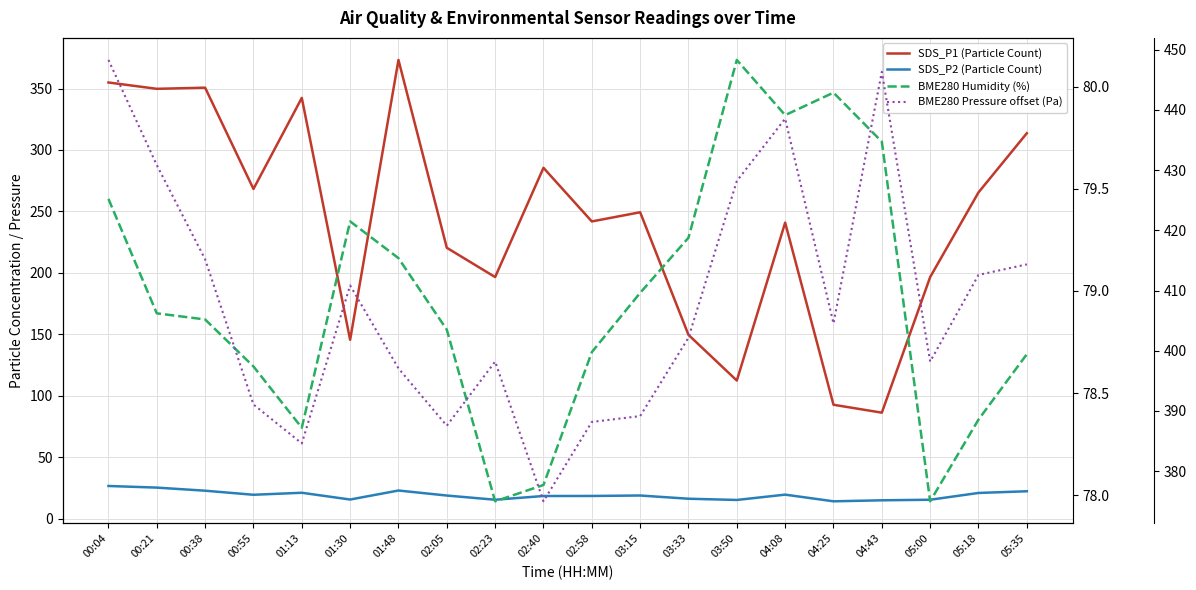

Reading left to right, what are all the values shown in this chart?

SDS_P1 (Particle Count): 354.9	349.8	350.7	268.3	342.4	145.6	373.2	220.4	196.6	285.5	241.9	249.3	149.6	112.5	240.9	92.8	86.3	196.6	265.5	313.6
SDS_P2 (Particle Count): 26.7	25.4	22.8	19.5	21.1	15.7	23.0	18.9	15.5	18.5	18.6	18.9	16.3	15.3	19.6	14.2	15.0	15.5	21.0	22.4
BME280 Humidity (%): 79.5	78.9	78.9	78.6	78.3	79.3	79.2	78.8	78.0	78.0	78.7	79.0	79.3	80.1	79.9	80.0	79.7	78.0	78.4	78.7
BME280 Pressure offset (Pa): 448.3	430.8	415.2	391.1	384.6	410.8	397.1	387.5	398.2	375.0	388.2	389.1	402.2	428.2	438.6	404.5	446.3	398.2	412.6	414.3